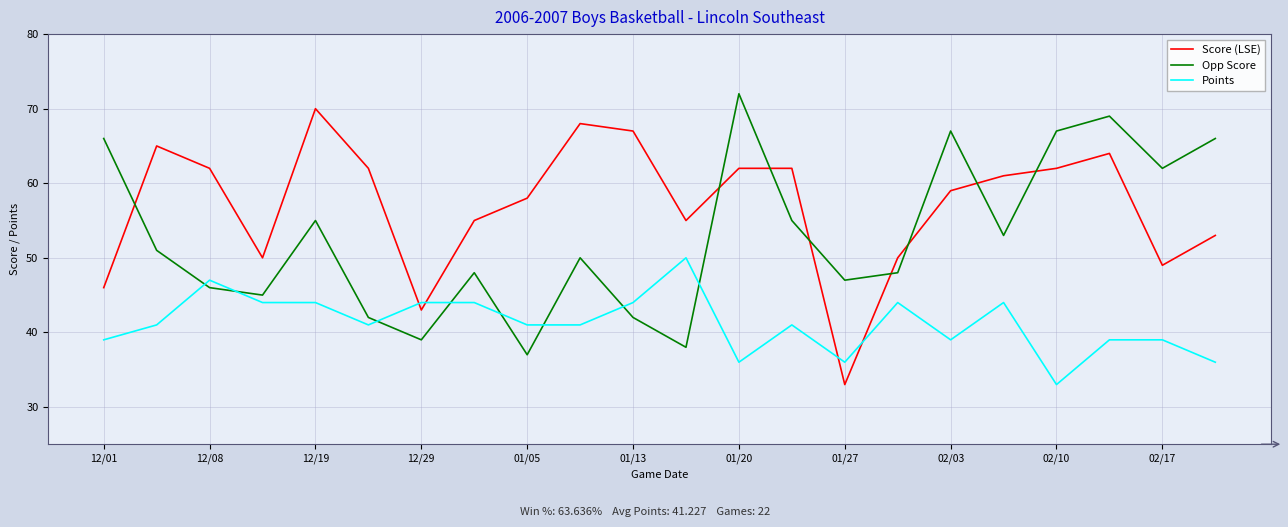

How many categories are shown in the chart?

22